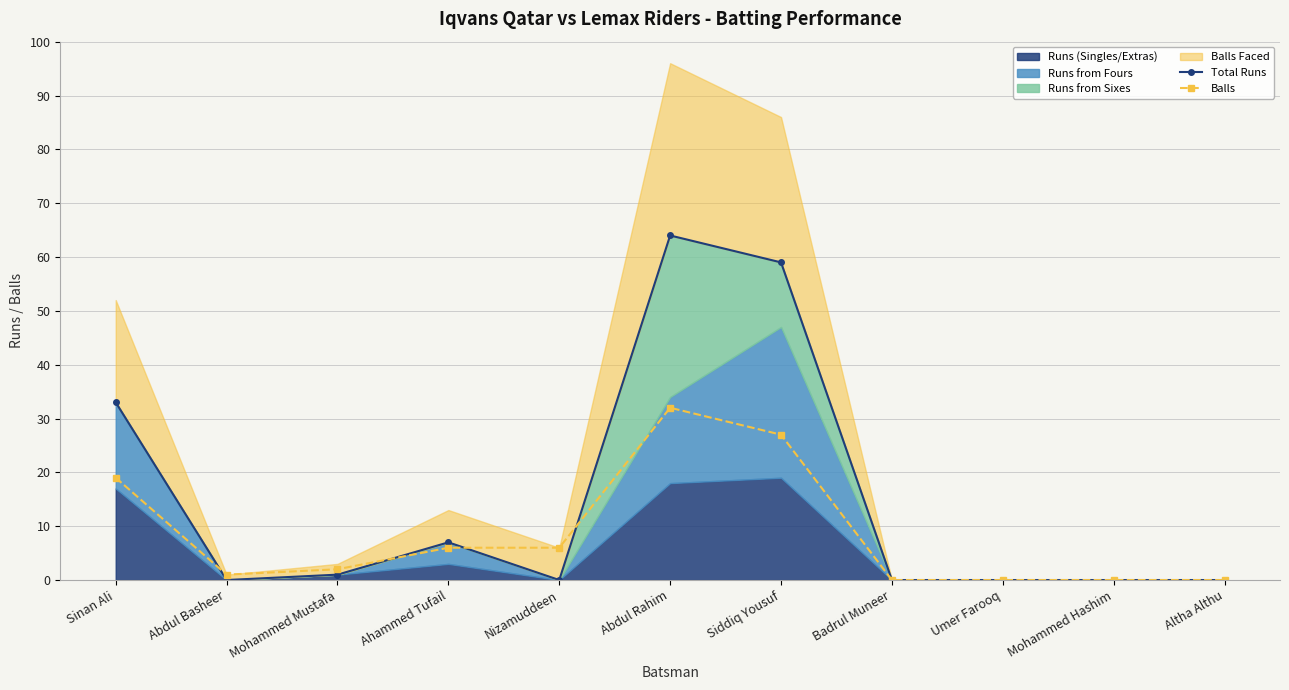

The Total Runs series shows 0 at Altha Althu. True or false?

True